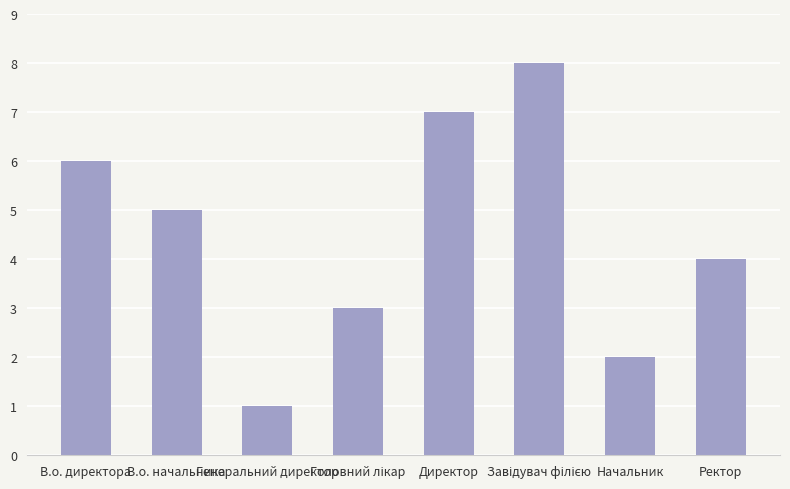

The value at Директор is 7. True or false?

True